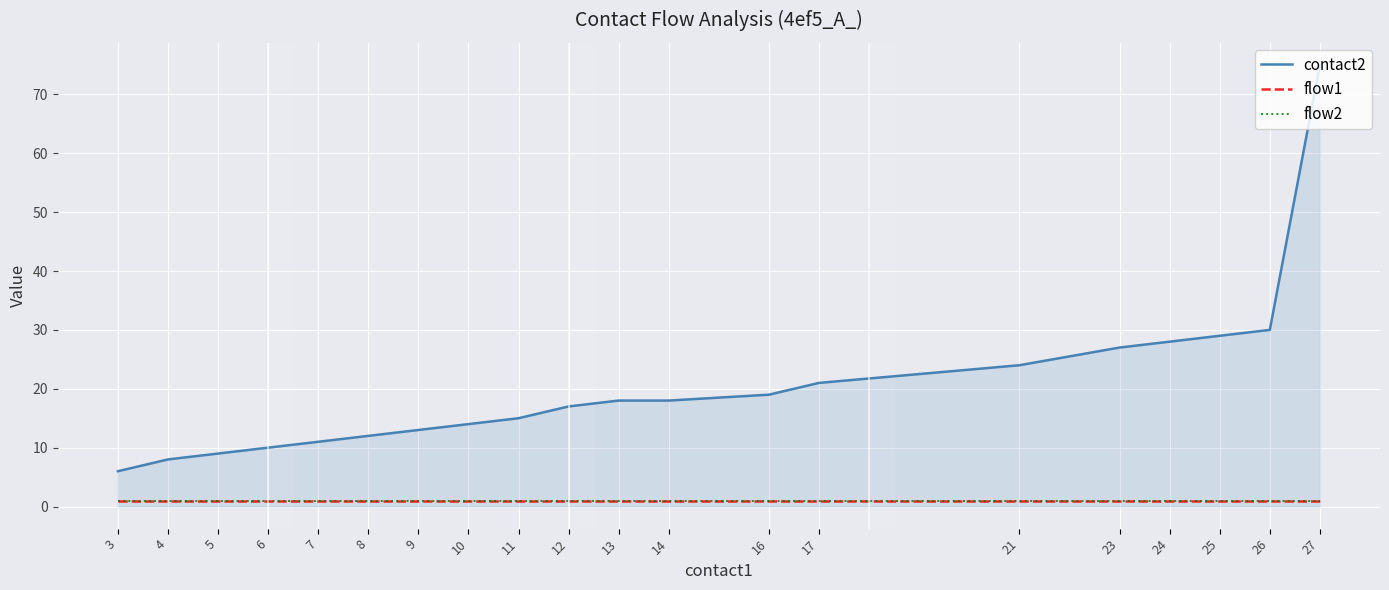

What is the total value across all series at 16?

21